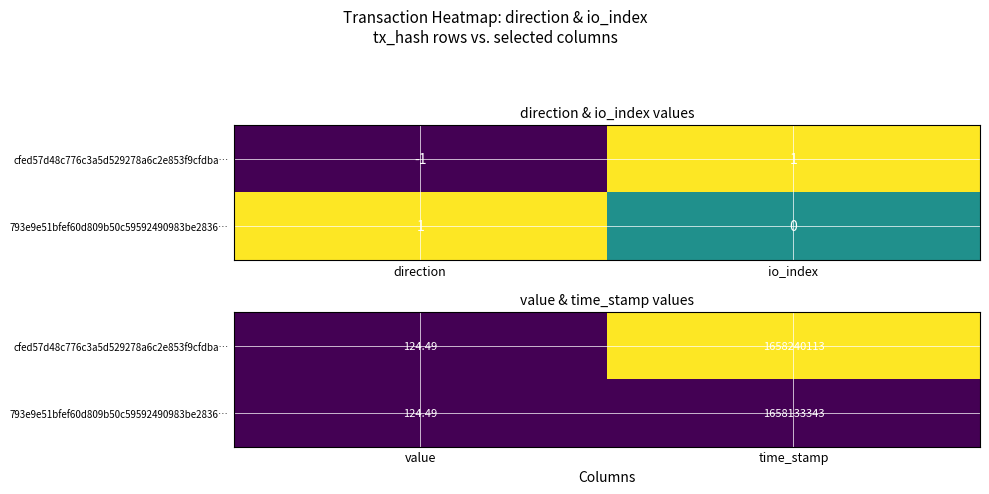

At which label does 793e9e51bfef60d809b50c59592490983be2836… reach its minimum?

value